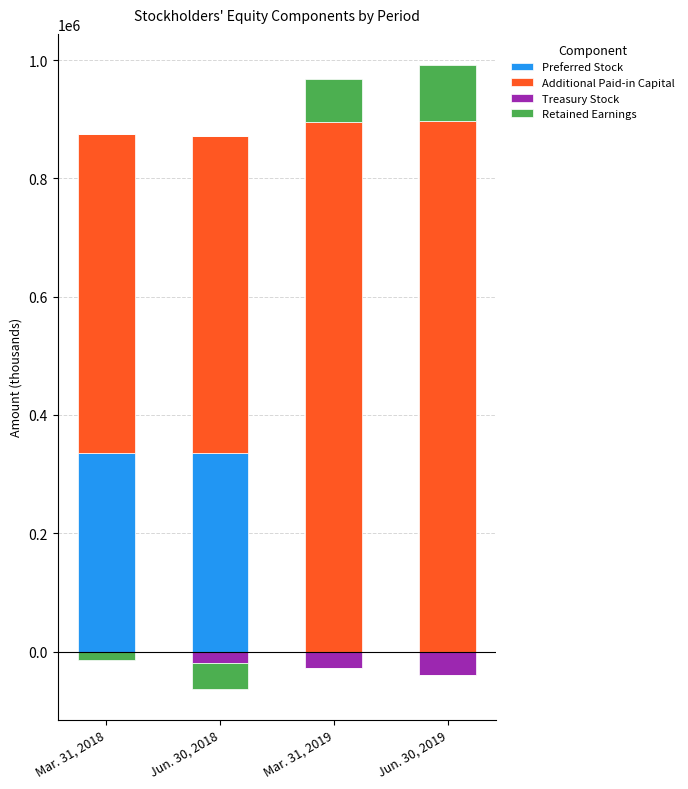

What is the highest value of the Preferred Stock series?

335000